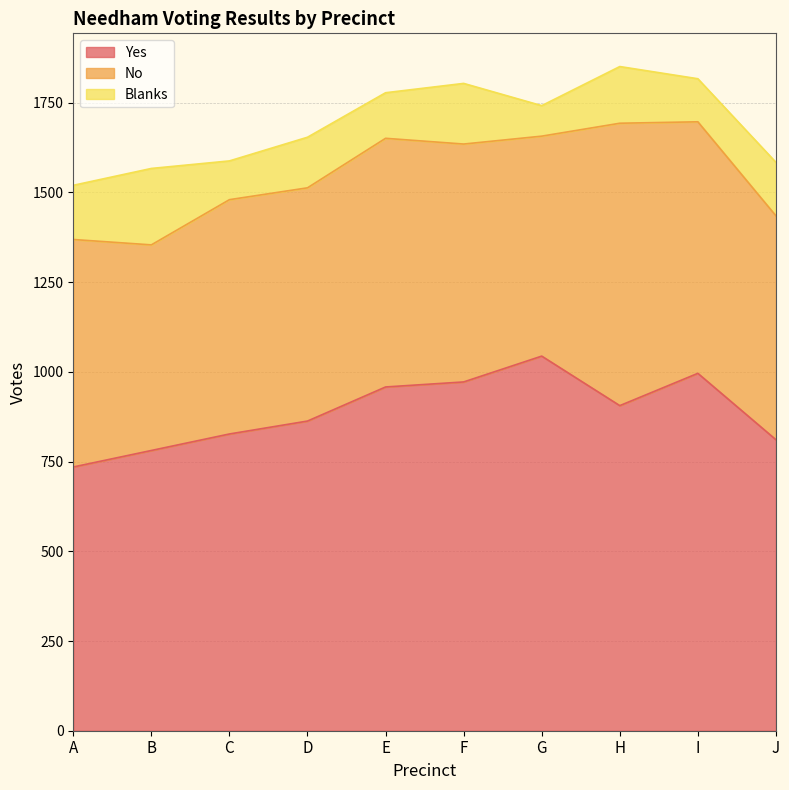

True or false: Blanks and No cross at least once.

False